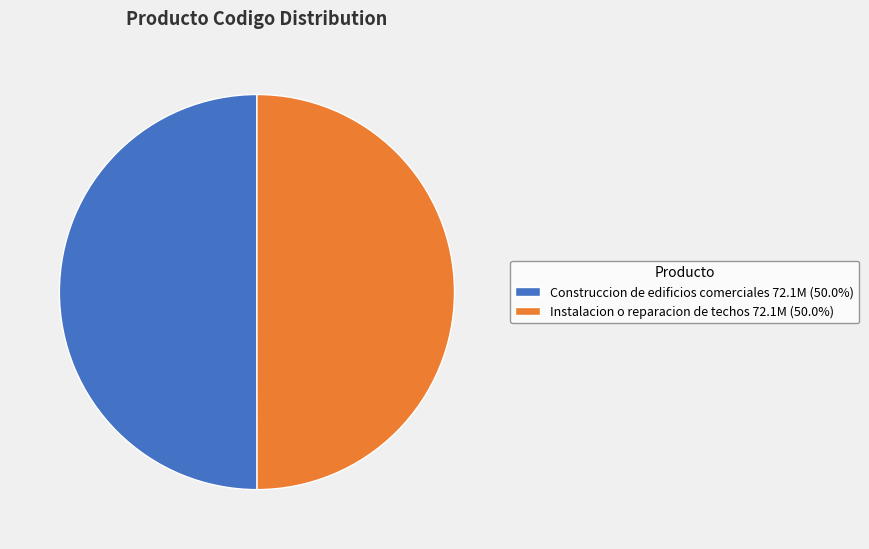

Count the number of slices in the pie.

2